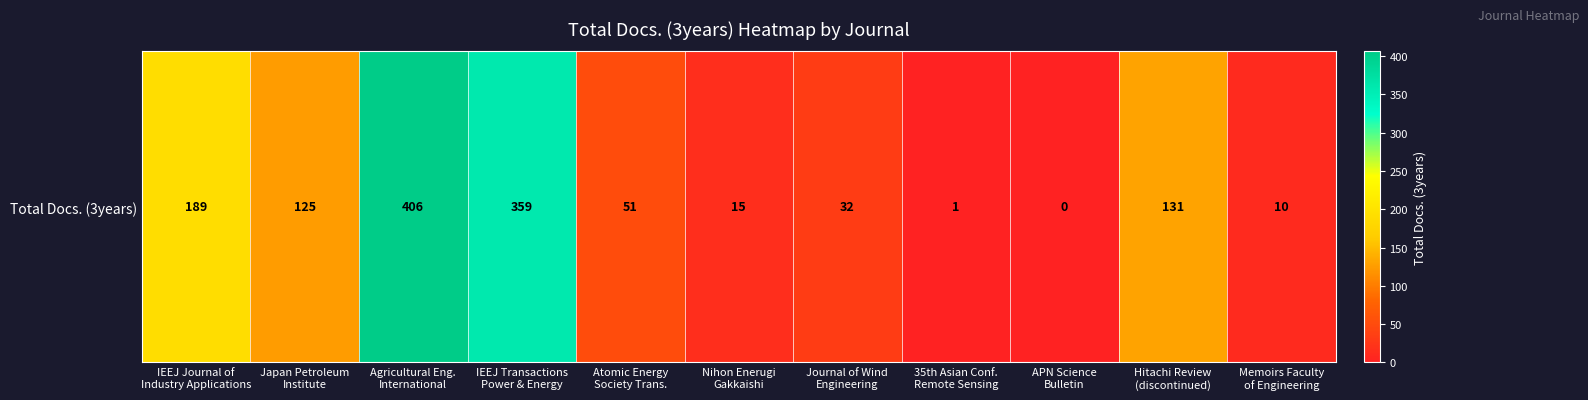

What is the approximate value at Atomic Energy
Society Trans., to the nearest 5?

50